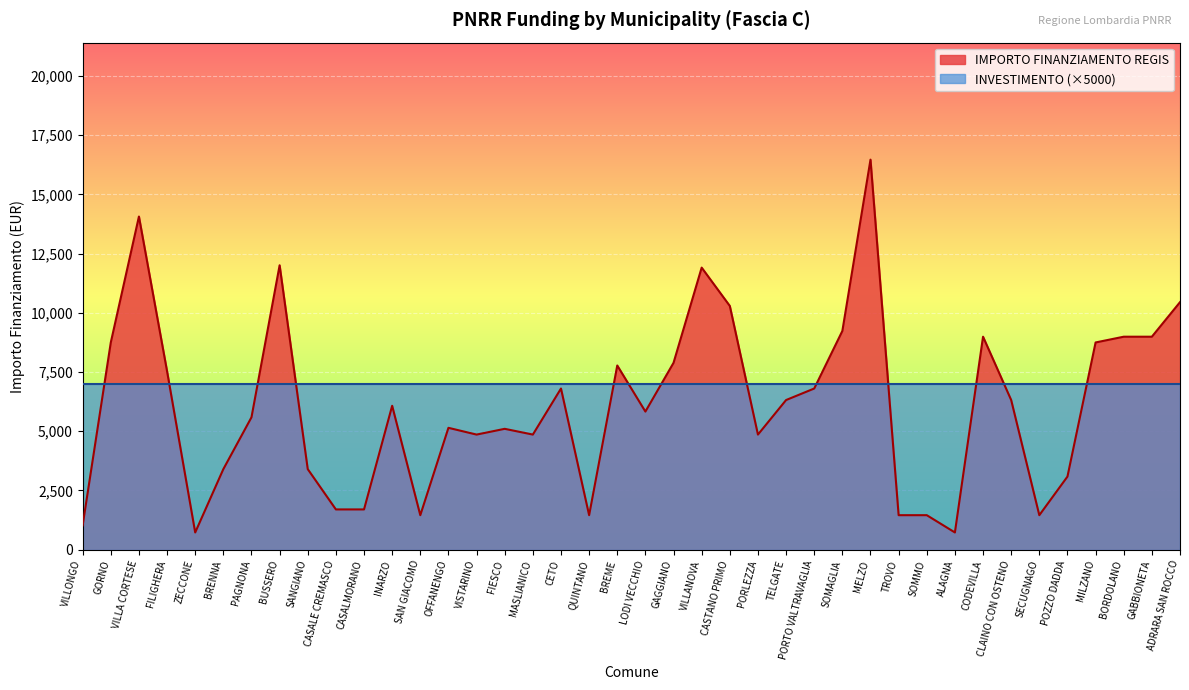

How many data points does each series have?

40